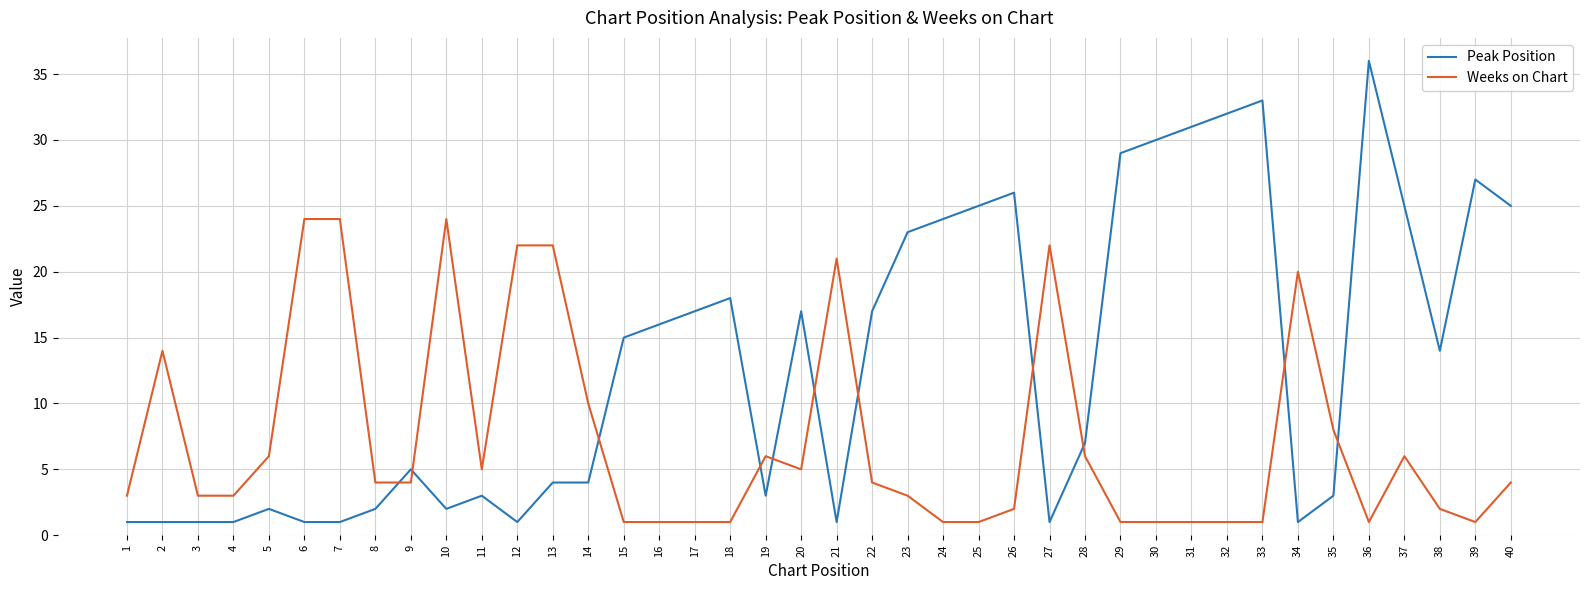

Which category has the highest value in the Peak Position series?

36